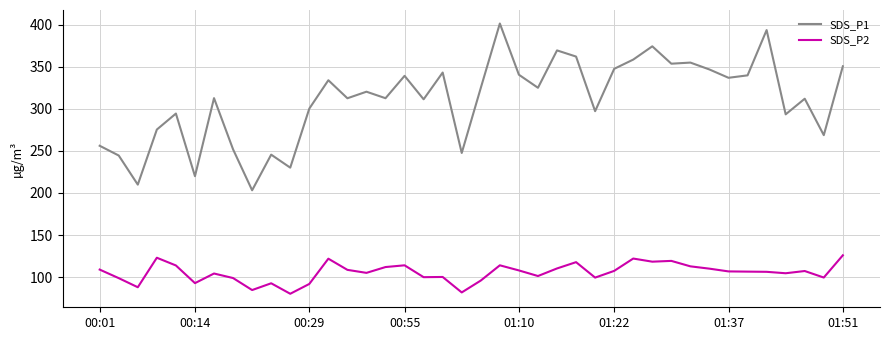

What is the difference between the maximum and minimum values in the SDS_P1 series?

198.2